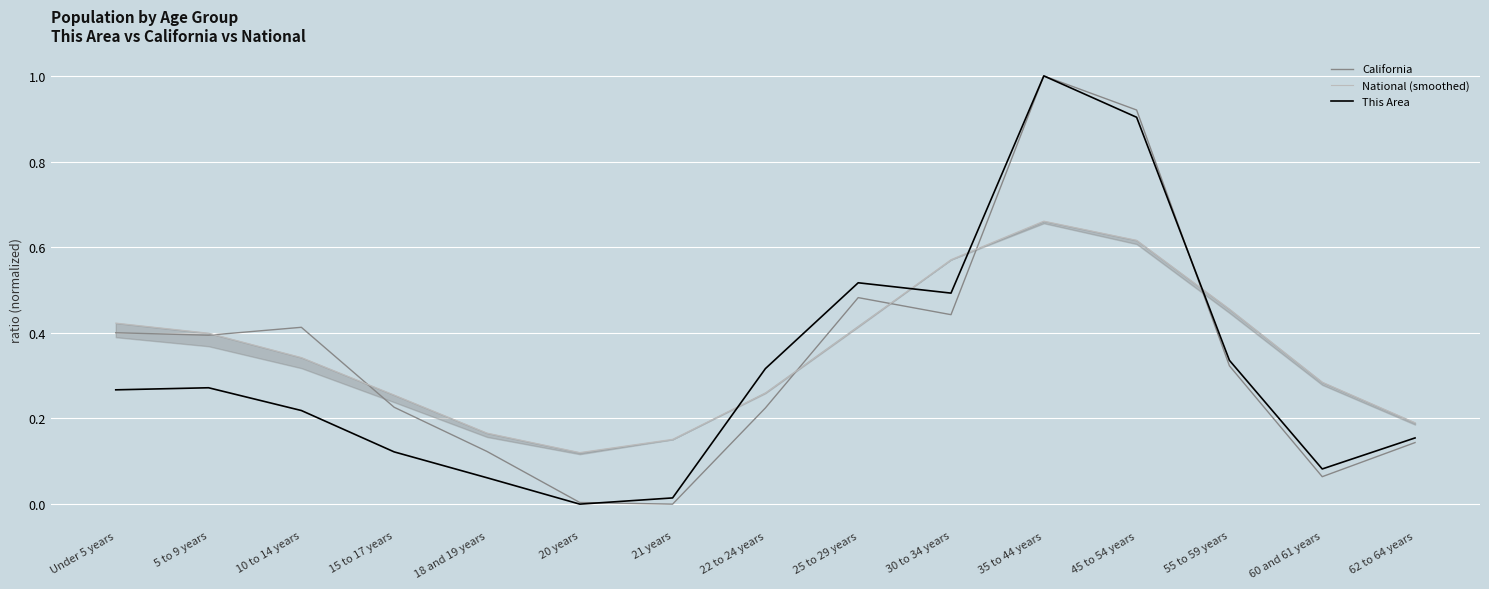

Where is California nearest to the value 0?

21 years